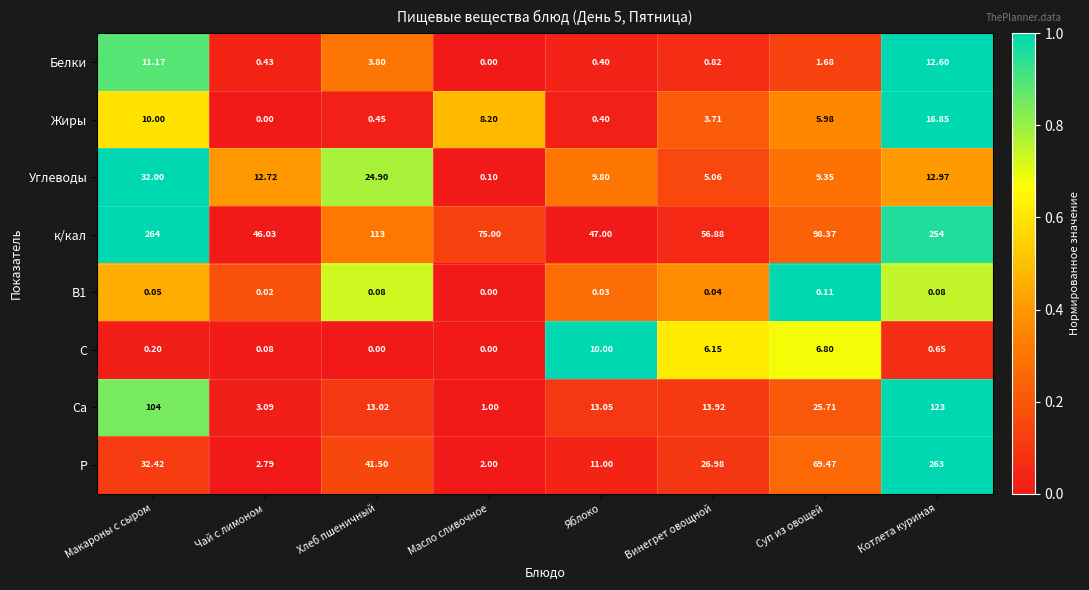

At which category is the sum across all series the highest?

Котлета куриная